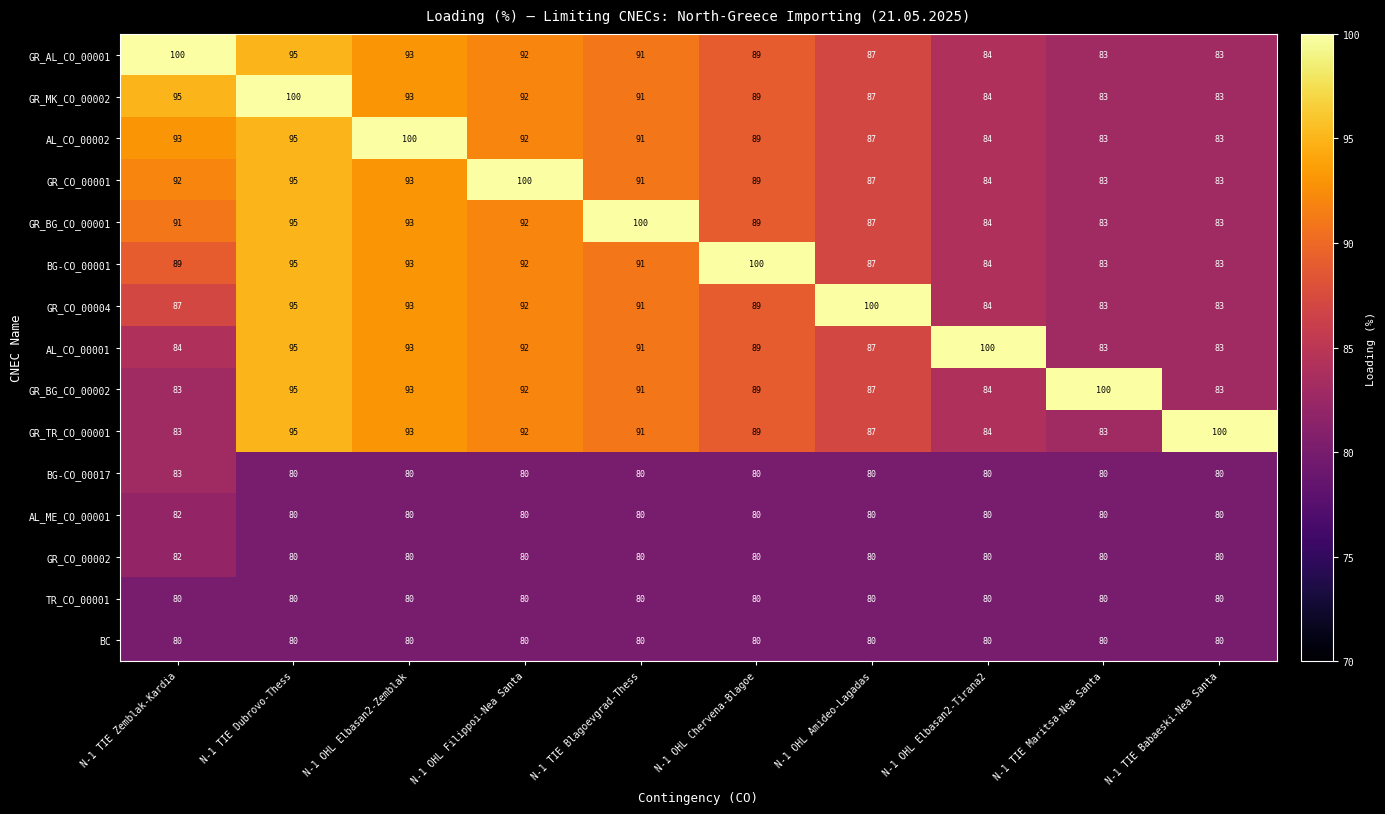

How many data points does each series have?

10